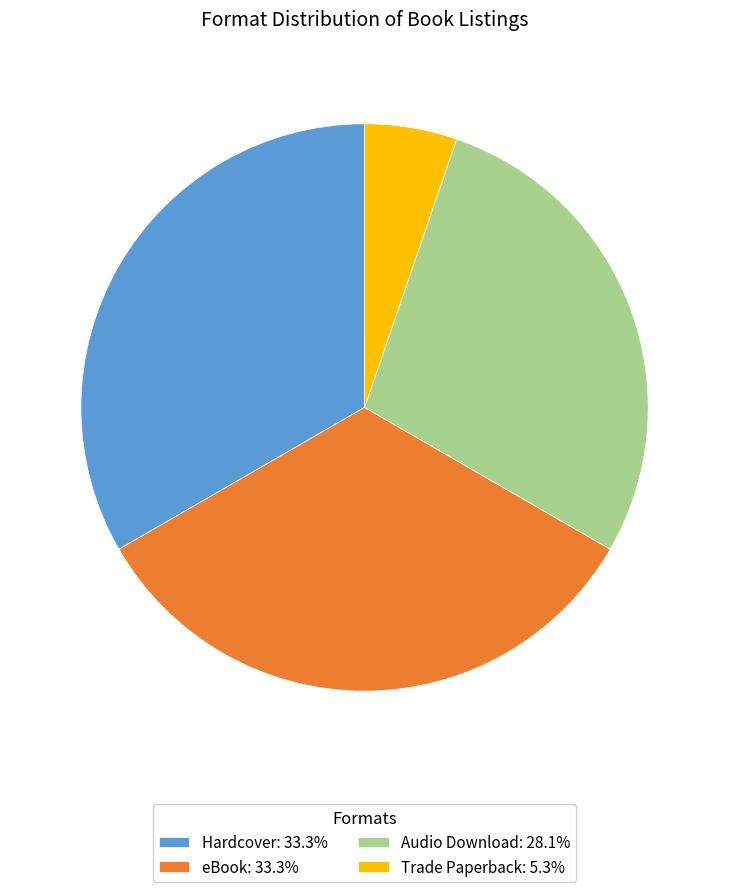

Is the sum of eBook: 33.3% and Audio Download: 28.1% greater than half?

Yes